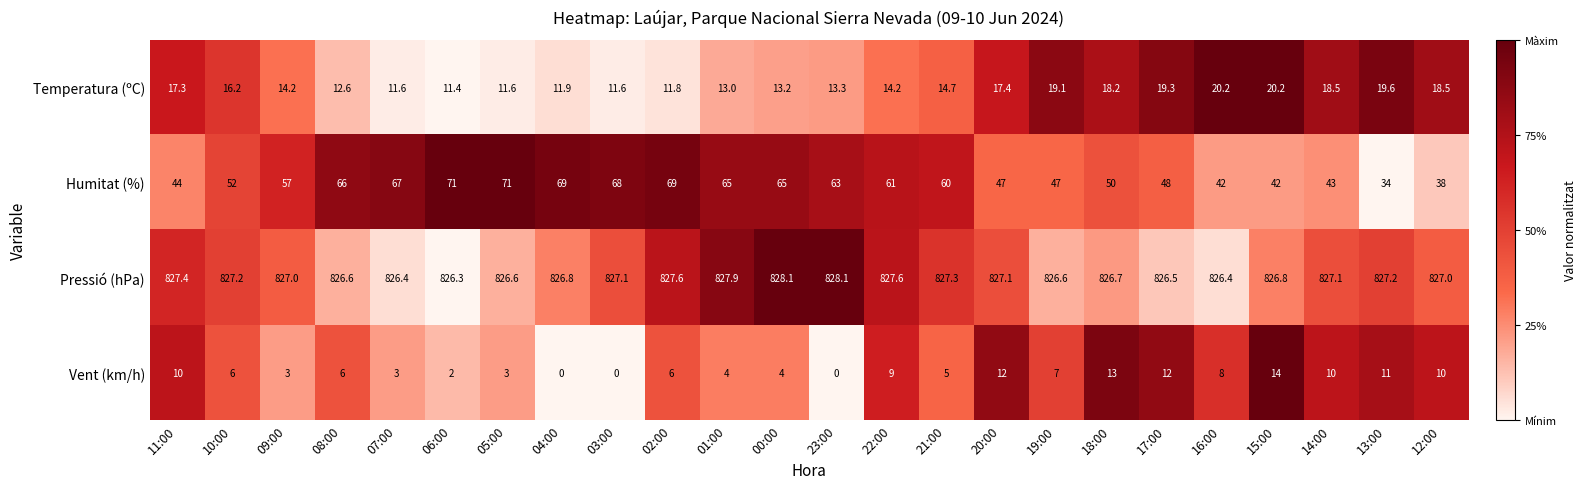

What is the total value across all series at 03:00?

906.7